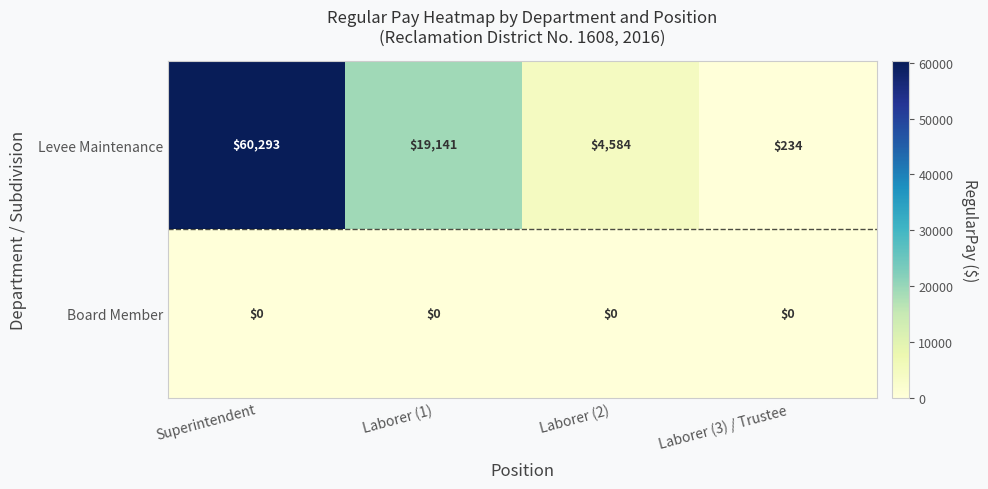

Where is Levee Maintenance nearest to the value 30263?

Laborer (1)